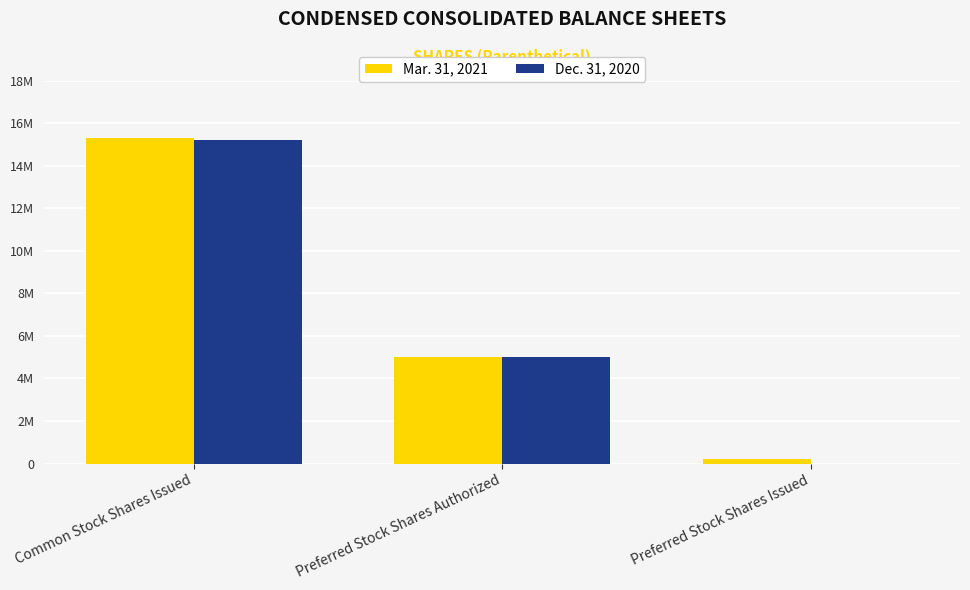

Are the bars horizontal?

No